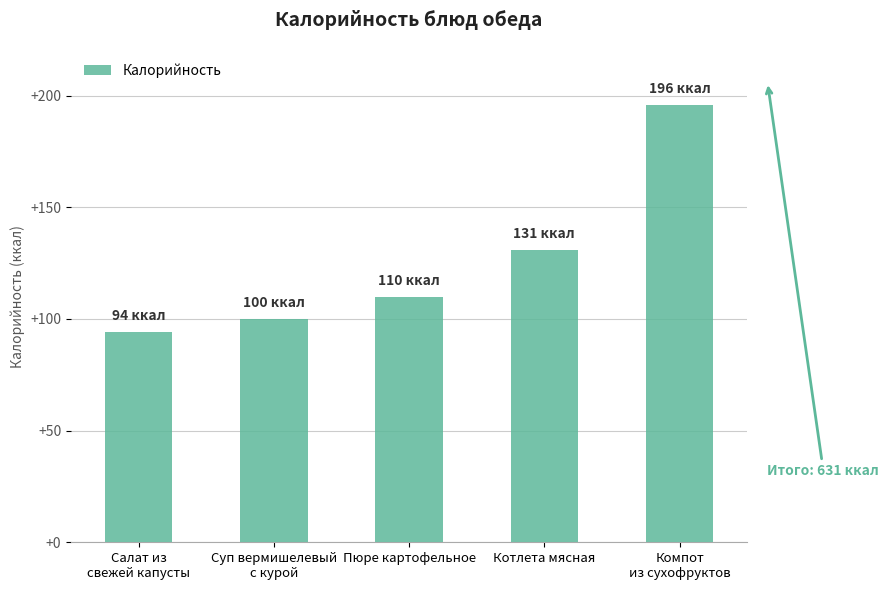

Reading left to right, transcribe all the data shown in this chart.

94	100	110	131	196